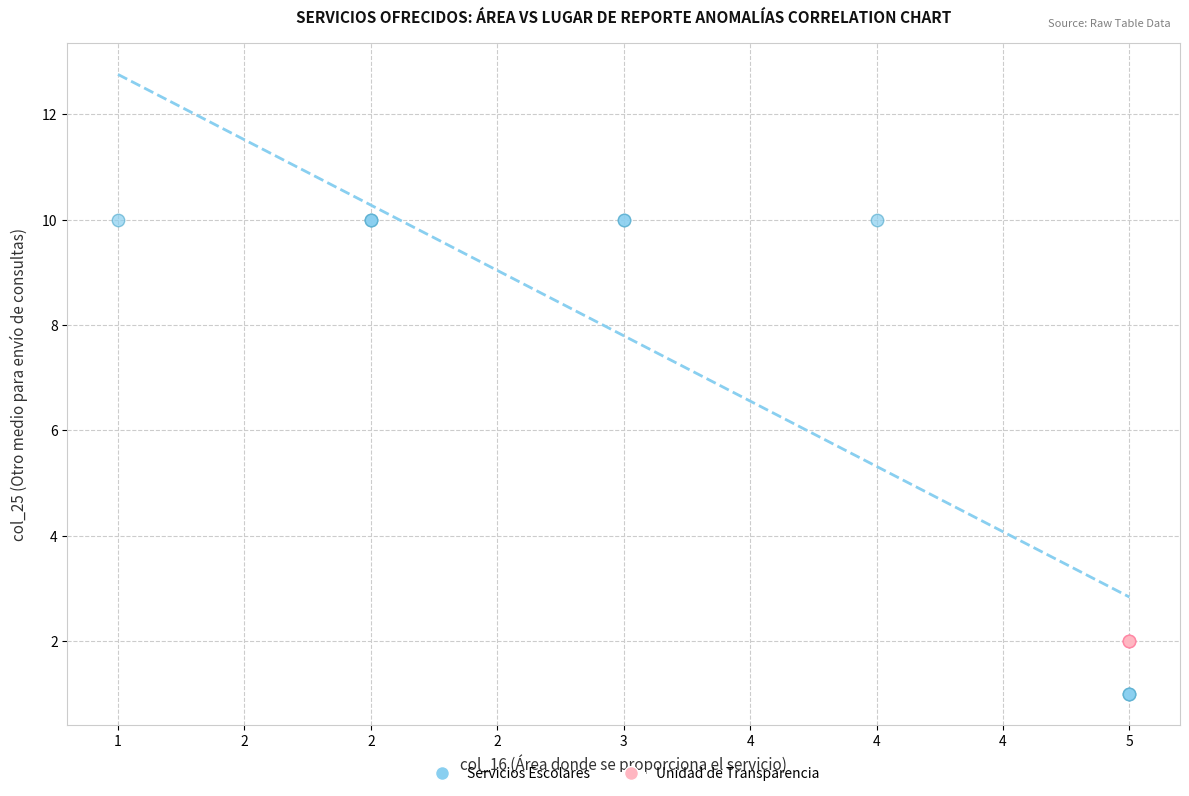

Which series contains the highest Y value?

Servicios Escolares